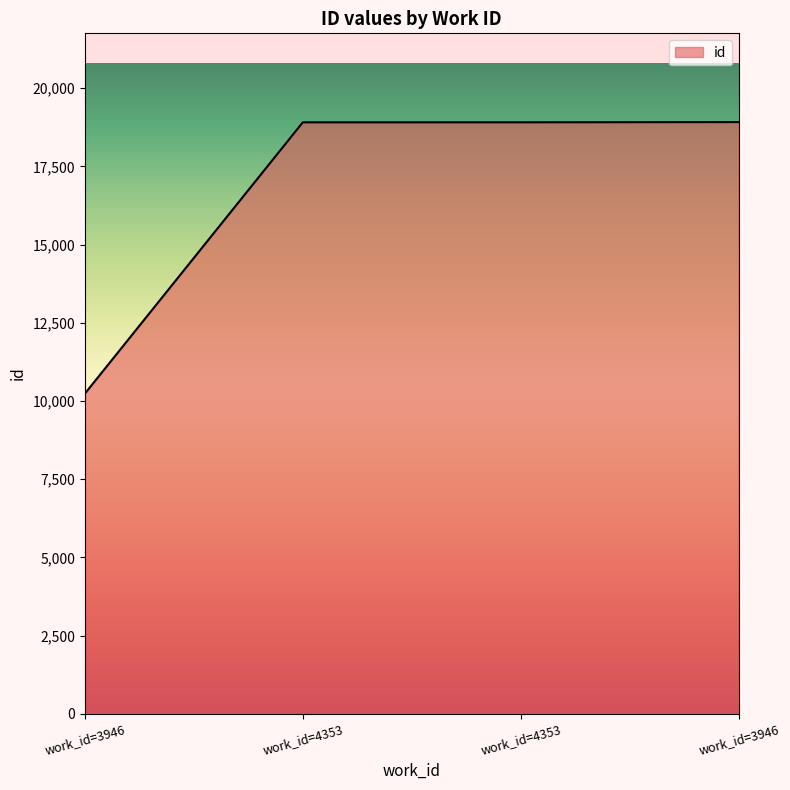

What is the difference between the maximum and second lowest values?

8